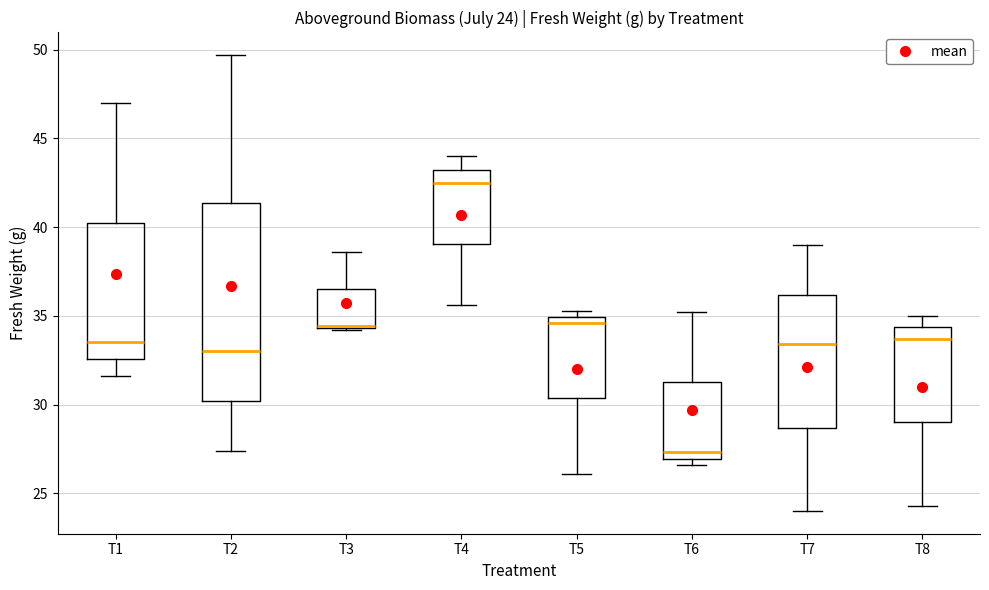

Comparing the boxes themselves (not the whiskers), which one is the tallest?

T2